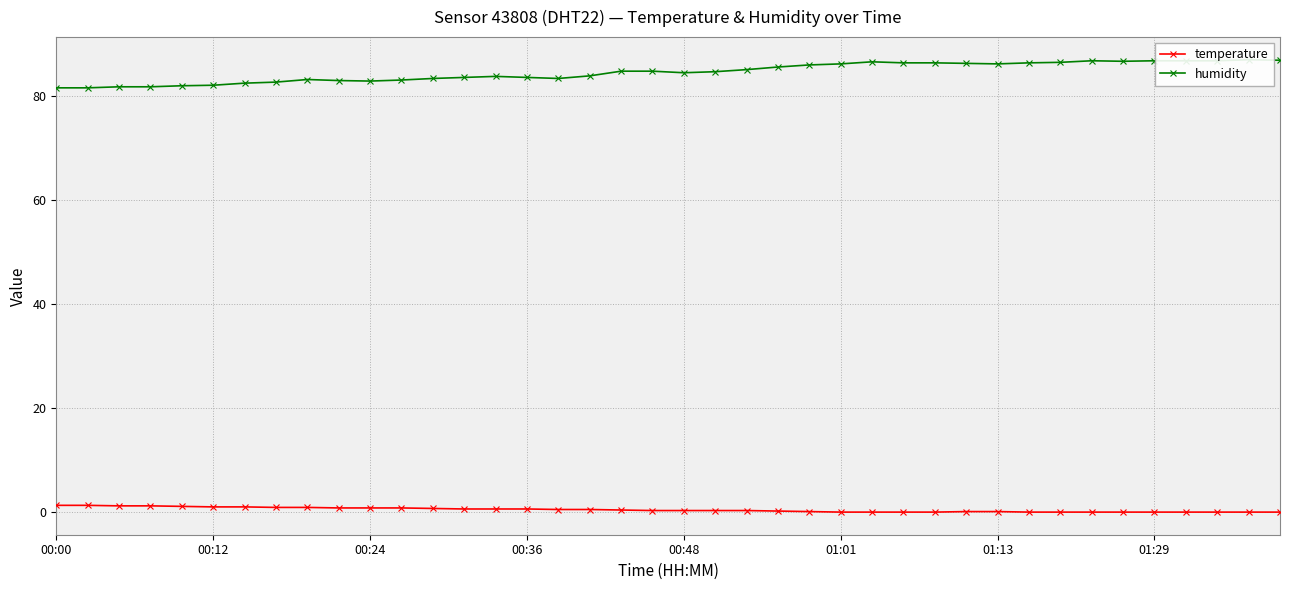

List the series in order of their peak value, highest first.

humidity, temperature